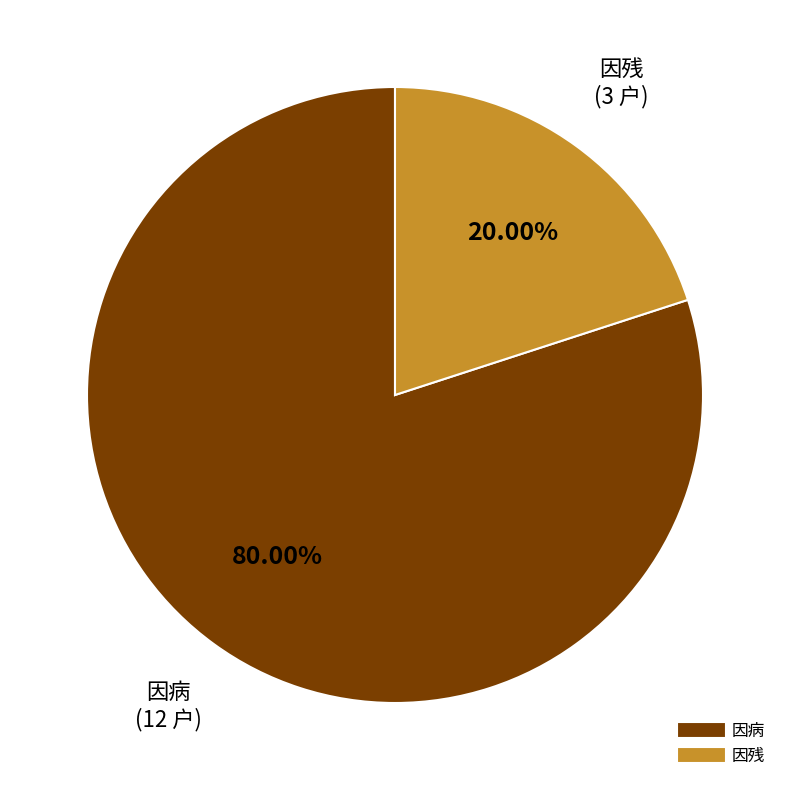

What is the largest slice in the pie chart?

因病